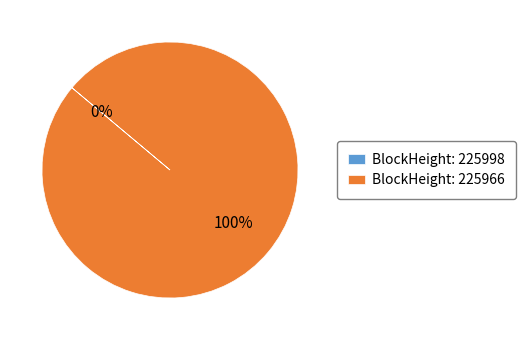

What percentage is the 225966 slice, to the nearest percent?

100%